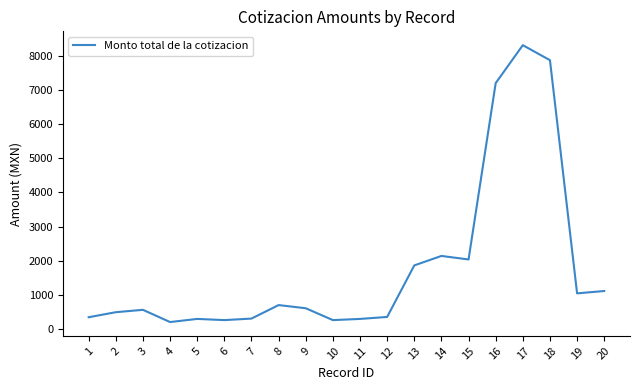

Where is the first local minimum?

4